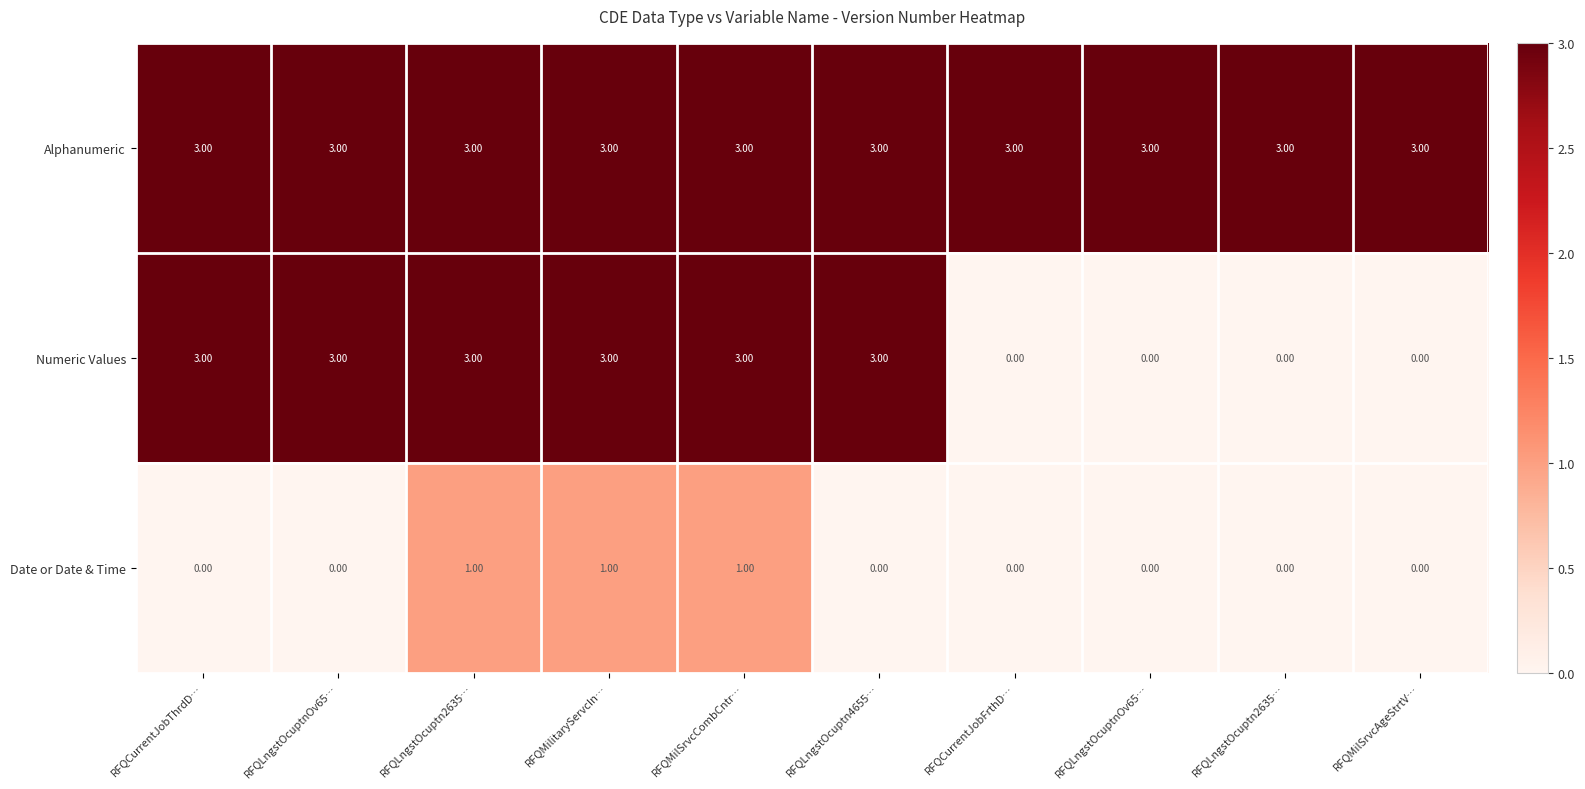

How many positive values does the Date or Date & Time series have?

3